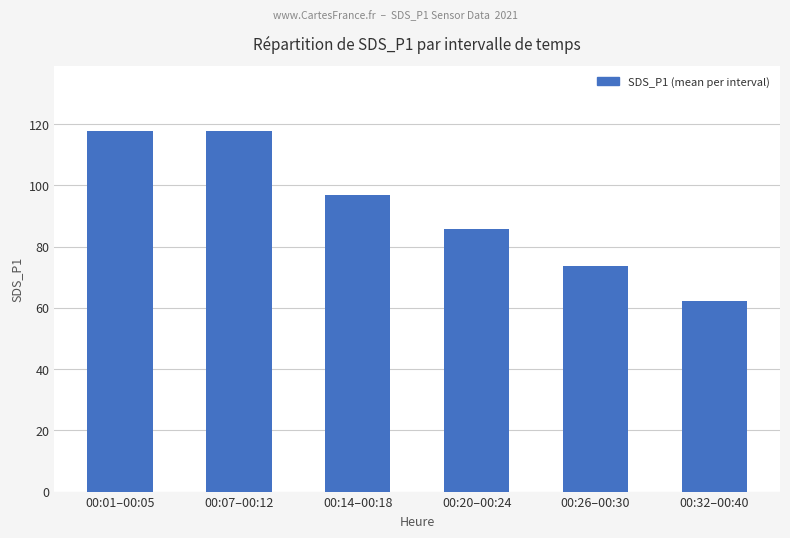

How many data points are less than 96?

3